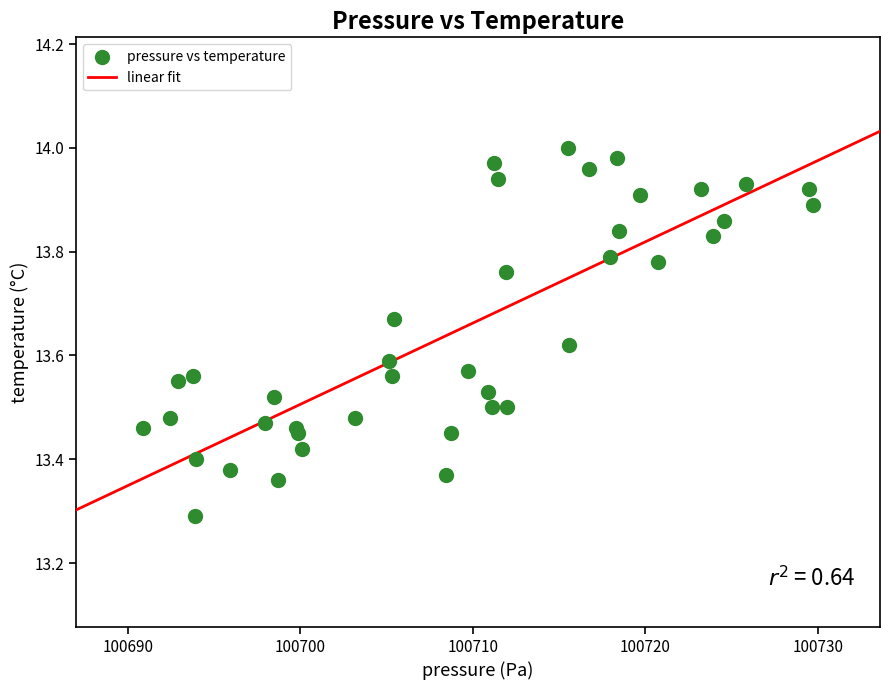

What Y value in the scatter plot is closest to 13?

13.3